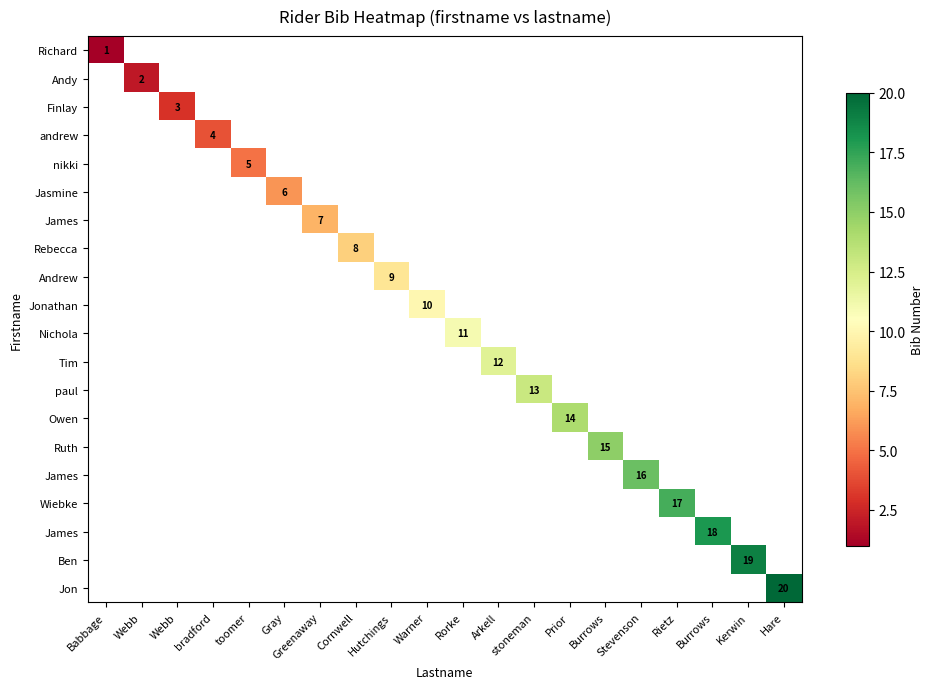

Which has a higher value, Webb or Arkell?

Arkell